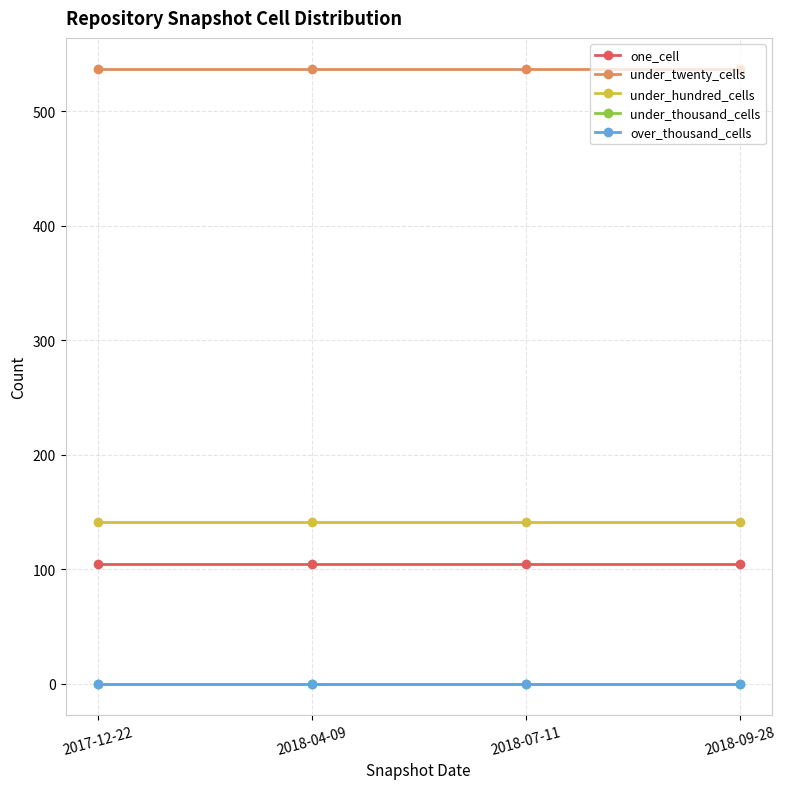

What is the label of the 2nd point from the left?

2018-04-09